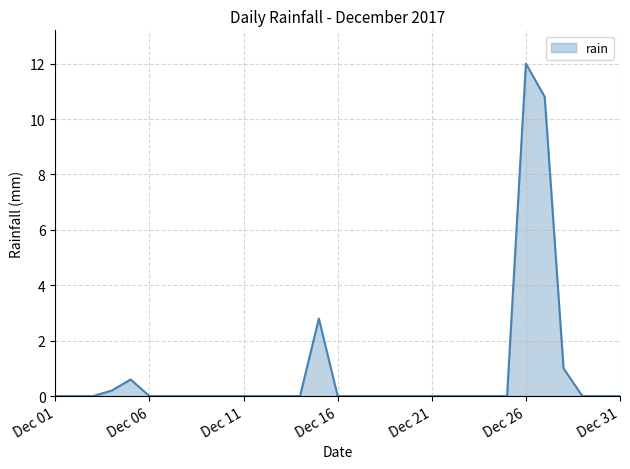

What is the greatest value displayed?

12.0